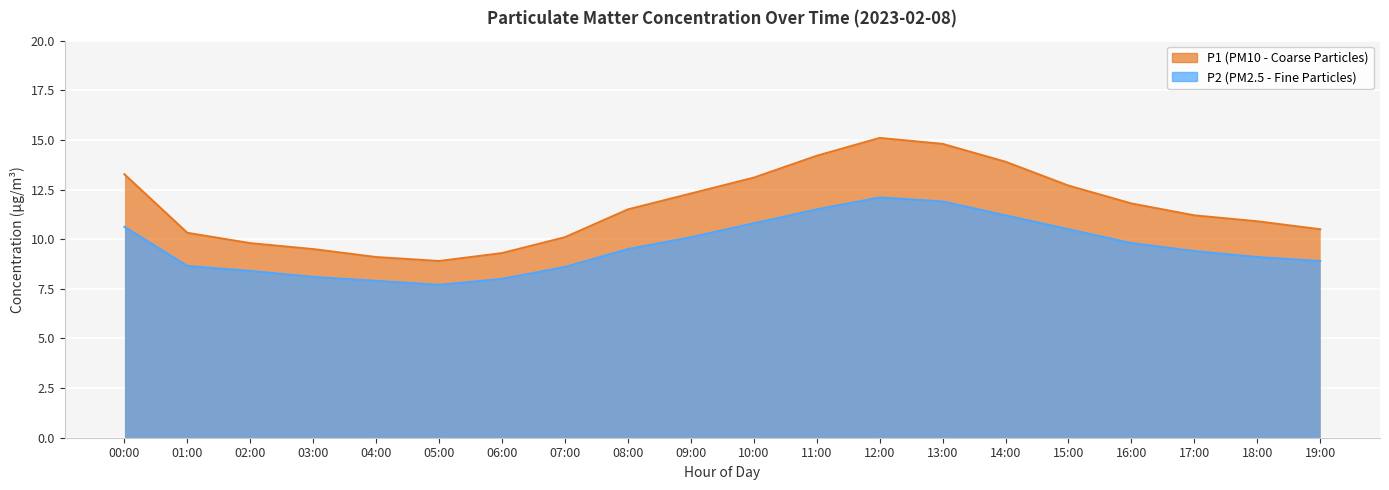

Which label corresponds to the smallest value in the chart?

05:00